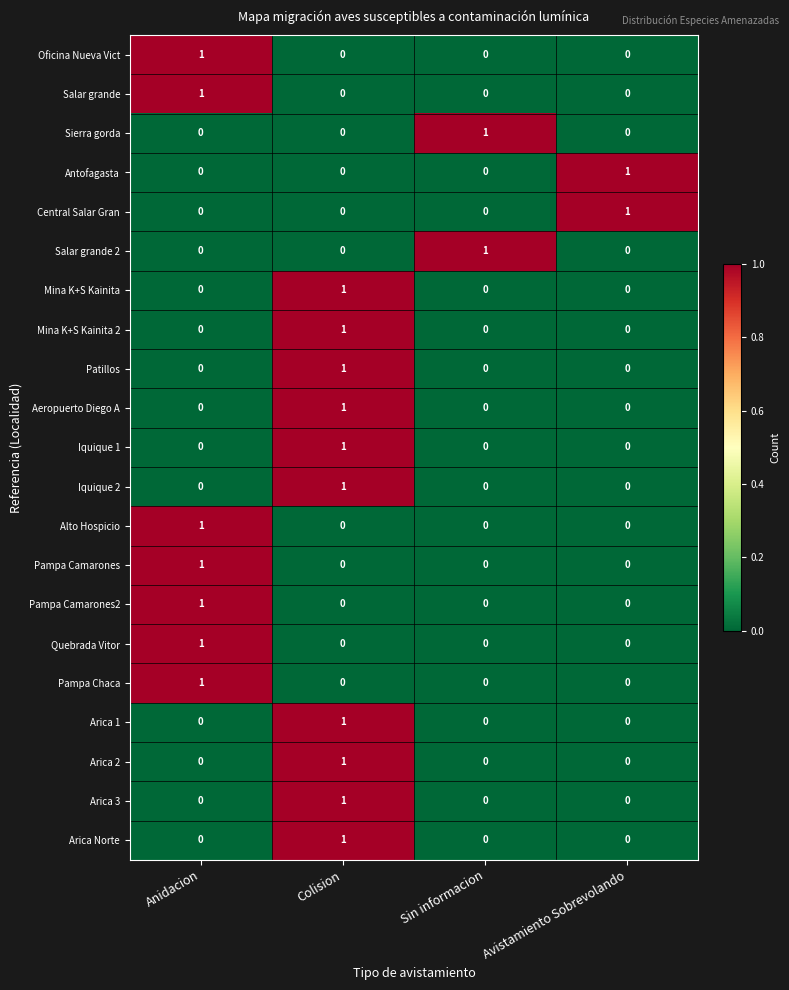

Which category has the highest value in the Central Salar Gran series?

Avistamiento Sobrevolando